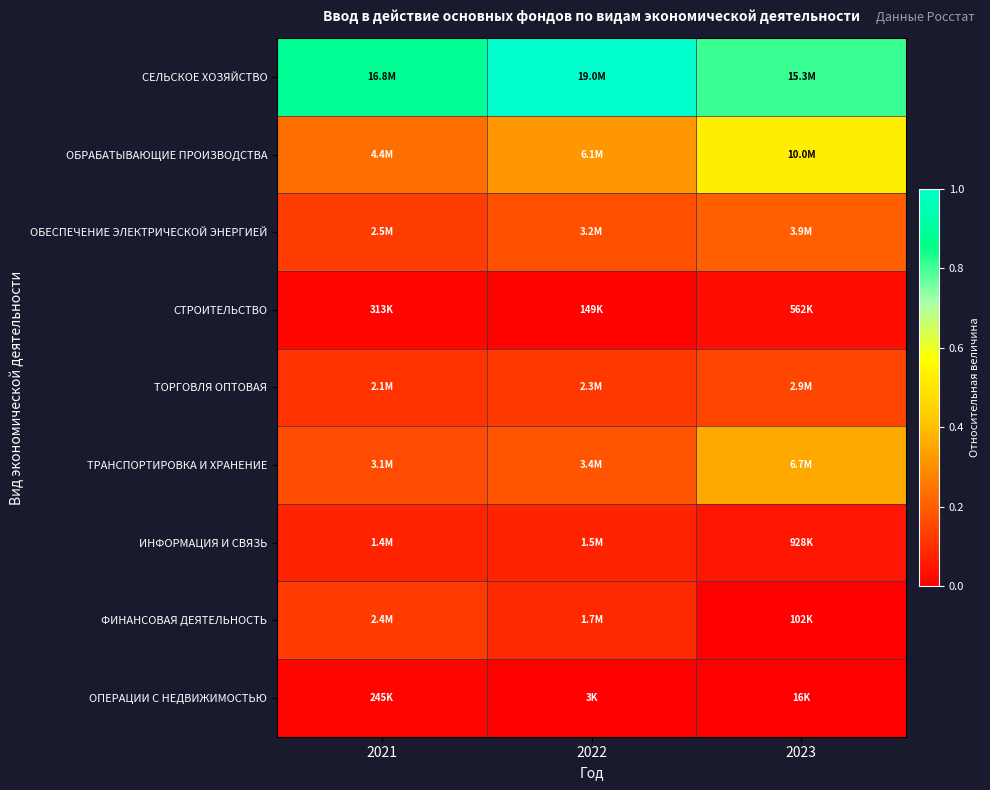

At 2021, list the series in order from largest to smallest.

СЕЛЬСКОЕ ХОЗЯЙСТВО, ОБРАБАТЫВАЮЩИЕ ПРОИЗВОДСТВА, ТРАНСПОРТИРОВКА И ХРАНЕНИЕ, ОБЕСПЕЧЕНИЕ ЭЛЕКТРИЧЕСКОЙ ЭНЕРГИЕЙ, ФИНАНСОВАЯ ДЕЯТЕЛЬНОСТЬ, ТОРГОВЛЯ ОПТОВАЯ, ИНФОРМАЦИЯ И СВЯЗЬ, СТРОИТЕЛЬСТВО, ОПЕРАЦИИ С НЕДВИЖИМОСТЬЮ